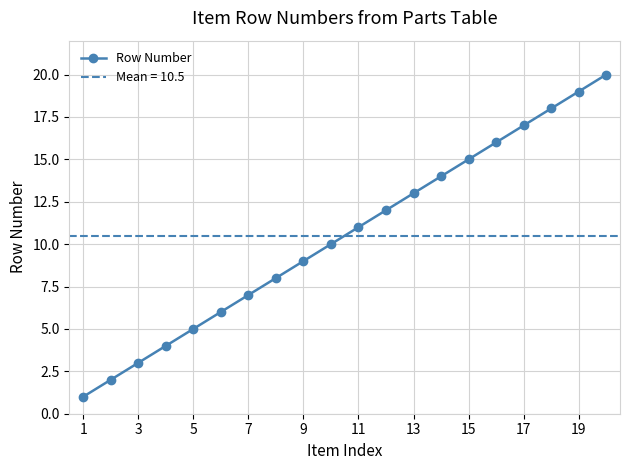

At which category does the chart reach its minimum across all series?

1